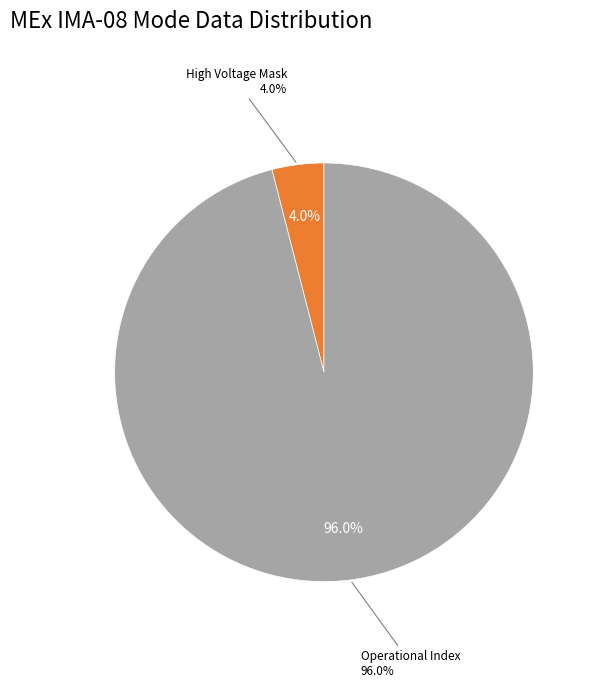

What is the majority slice?

Operational Index